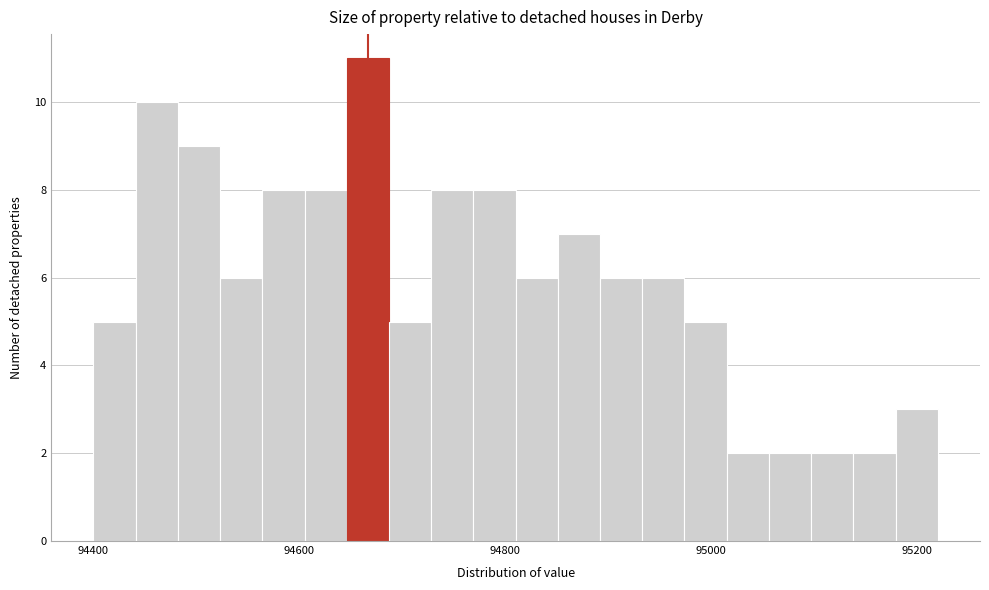

Around what value on the x-axis is the tallest bar? Give the approximate position of its centre, as read against the axis.

94660